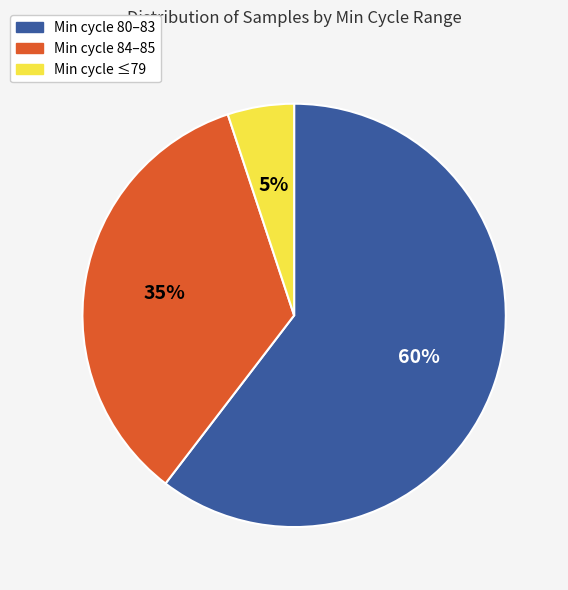

To the nearest percent, what is the difference between the largest and smallest slice percentages?

55%